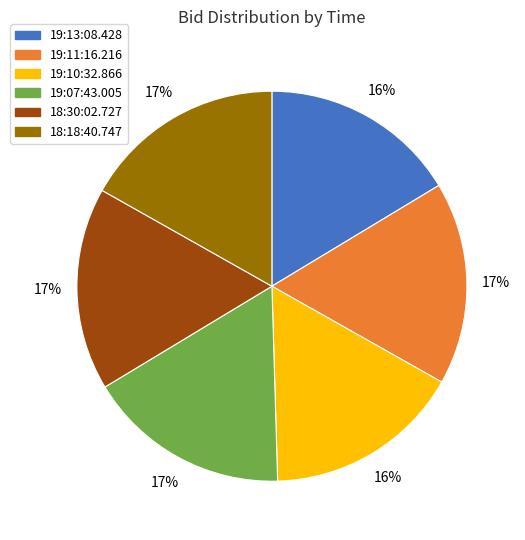

Is 19:10:32.866 the majority of the pie?

No